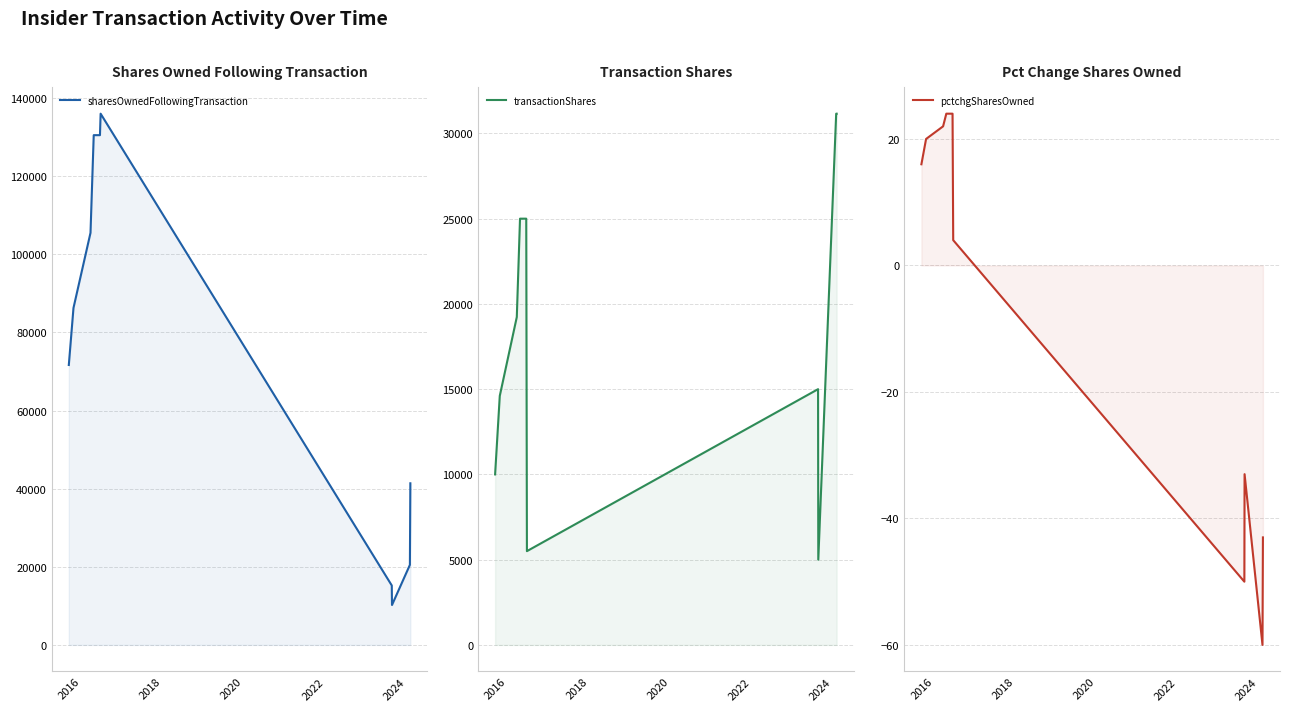

What is the difference between the maximum and minimum values in the pctchgSharesOwned series?

84